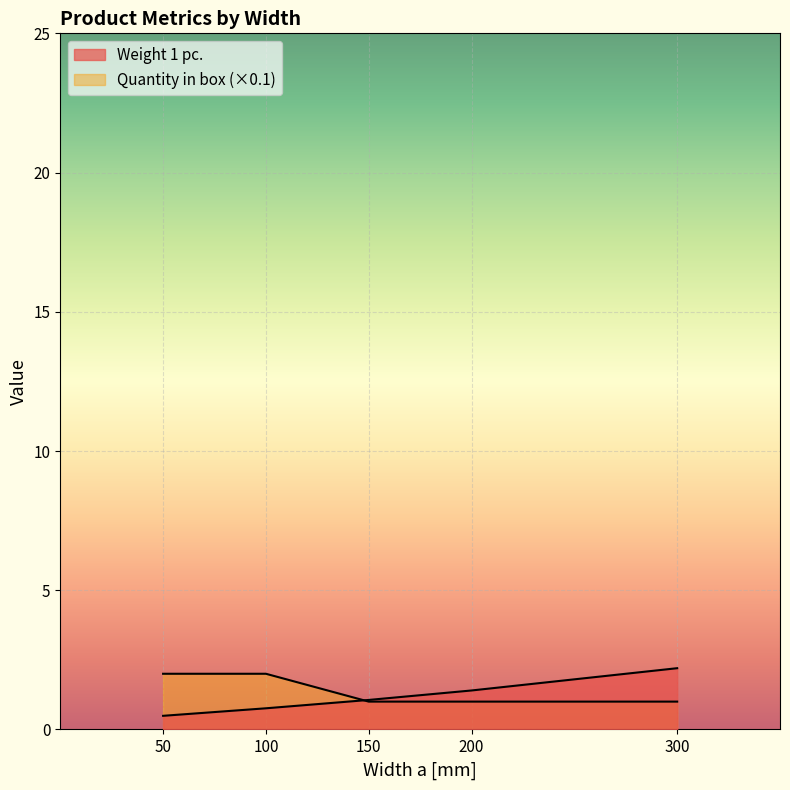

What is the difference between the Quantity in box values at 300 and 50?

1.0